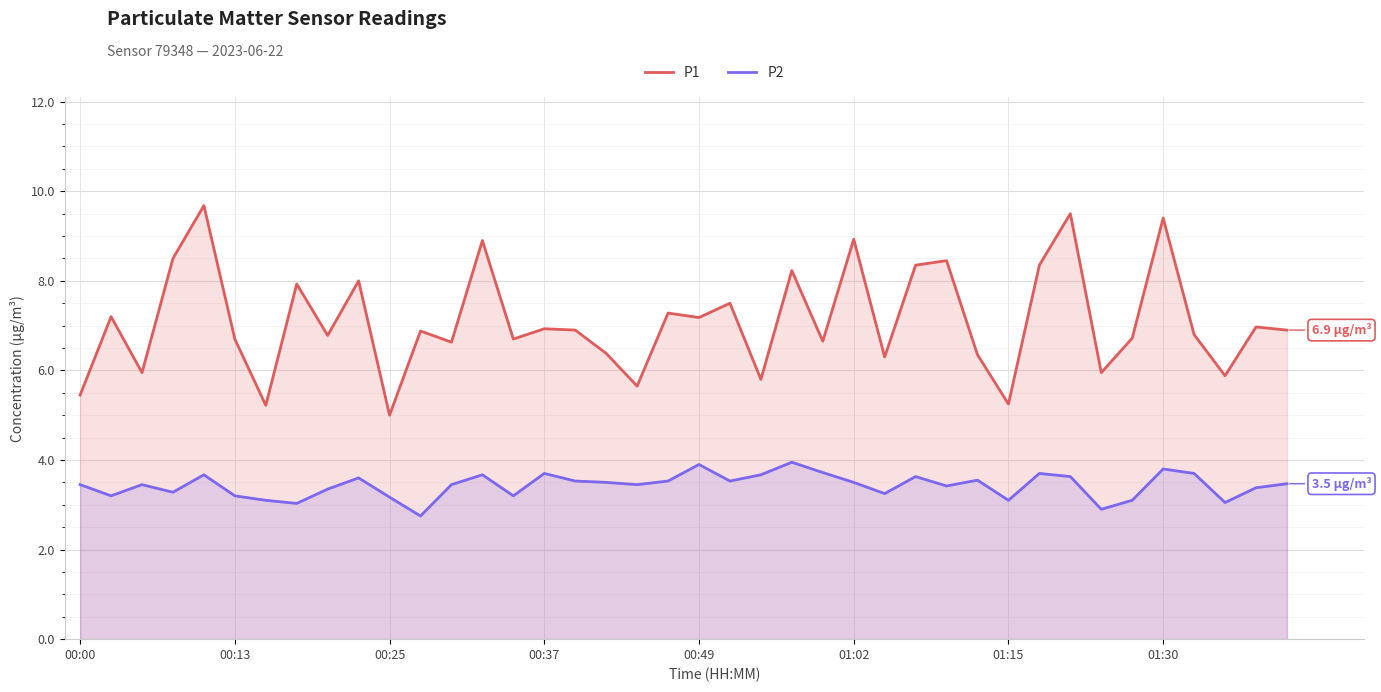

Reading left to right, list all the values displayed in this chart.

P1: 5.5	7.2	6.0	8.5	9.7	6.7	5.2	7.9	6.8	8.0	5.0	6.9	6.6	8.9	6.7	6.9	6.9	6.4	5.7	7.3	7.2	7.5	5.8	8.2	6.7	8.9	6.3	8.3	8.4	6.3	5.2	8.3	9.5	6.0	6.7	9.4	6.8	5.9	7.0	6.9
P2: 3.5	3.2	3.5	3.3	3.7	3.2	3.1	3.0	3.4	3.6	3.2	2.8	3.5	3.7	3.2	3.7	3.5	3.5	3.5	3.5	3.9	3.5	3.7	4.0	3.7	3.5	3.2	3.6	3.4	3.5	3.1	3.7	3.6	2.9	3.1	3.8	3.7	3.0	3.4	3.5